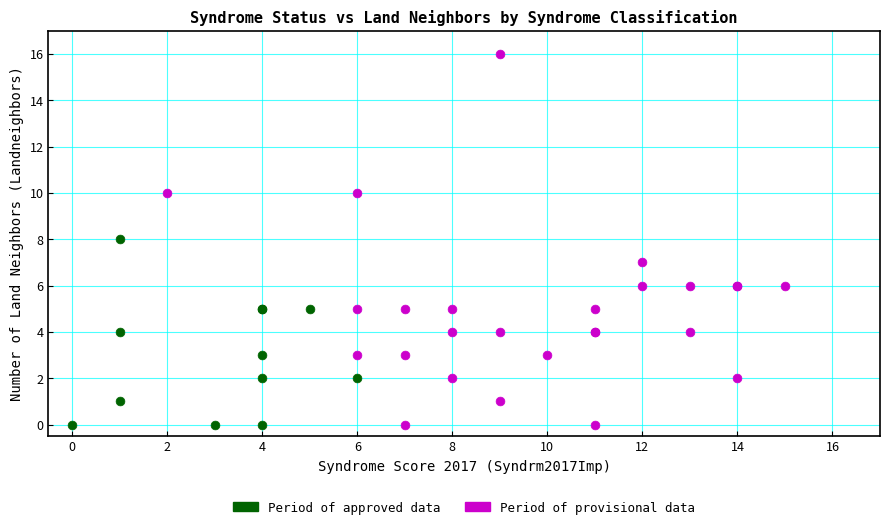

Which series has the widest spread of Y values?

Period of provisional data